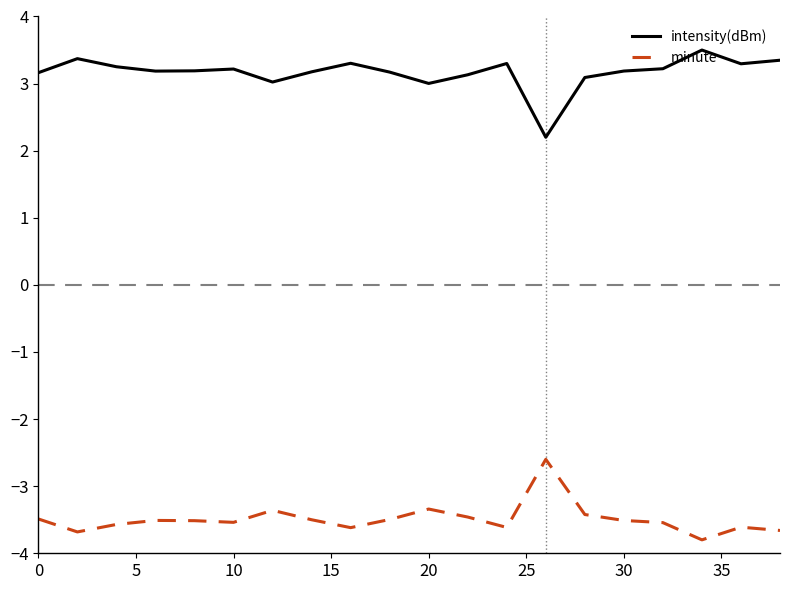

True or false: intensity(dBm) and minute intersect in this chart.

False